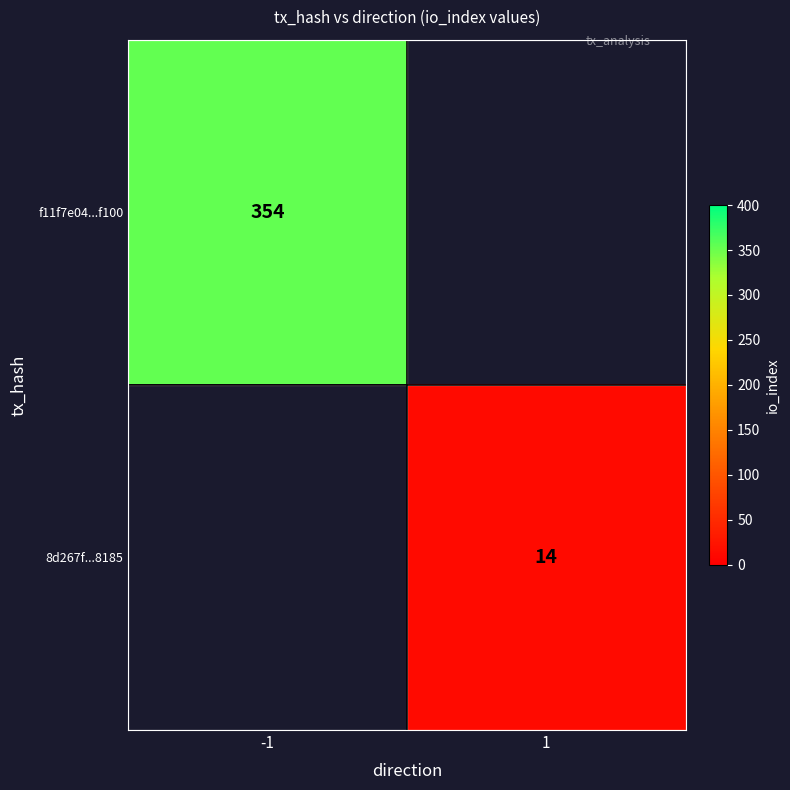

What is the greatest value displayed?

354.0